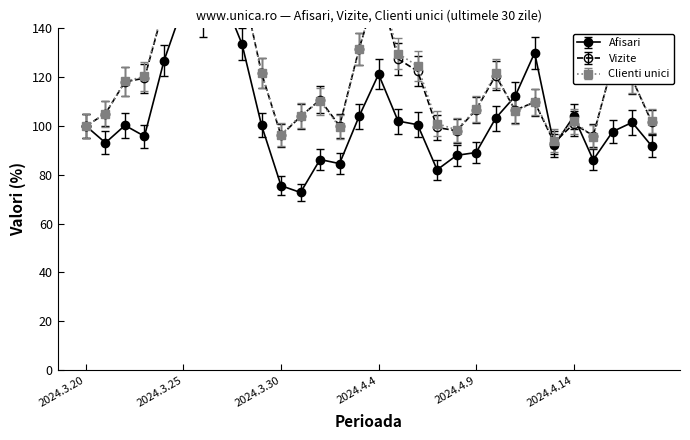

List the labels in order of Afisari value, largest first.

2024.3.27, 2024.3.25, 2024.3.26, 2024.3.28, 2024.4.12, 2024.3.24, 2024.4.4, 2024.4.11, 2024.4.14, 2024.4.3, 2024.4.10, 2024.4.5, 2024.4.17, 2024.4.6, 2024.3.29, 2024.3.22, 2024.3.20, 2024.4.16, 2024.3.23, 2024.3.21, 2024.4.13, 2024.4.18, 2024.4.9, 2024.4.8, 2024.4.1, 2024.4.15, 2024.4.2, 2024.4.7, 2024.3.30, 2024.3.31